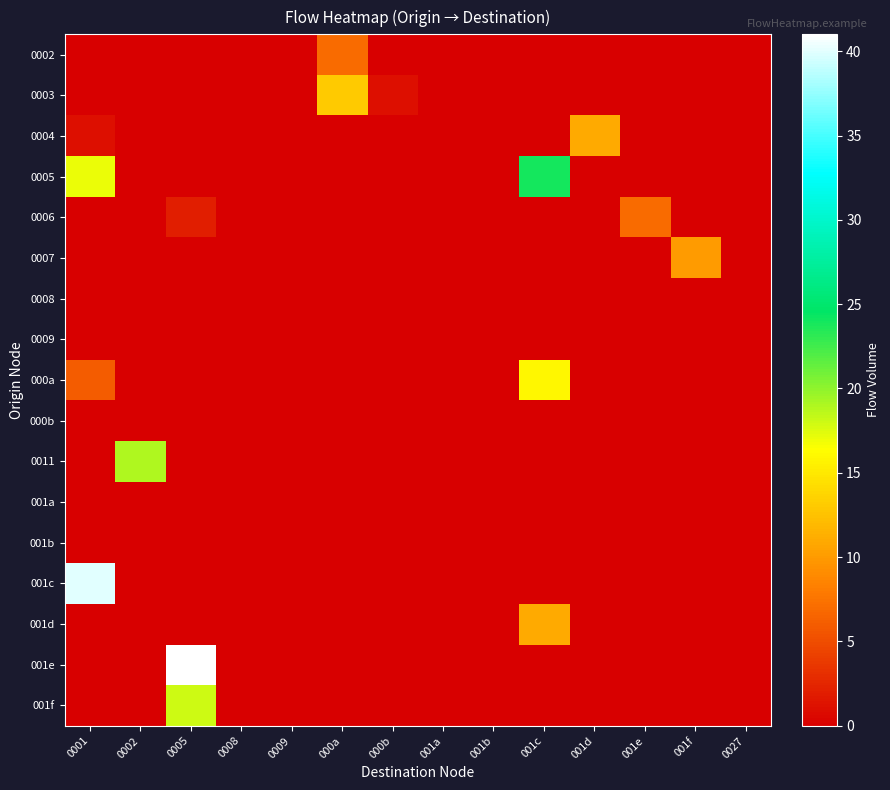

How many series are shown in this chart?

17